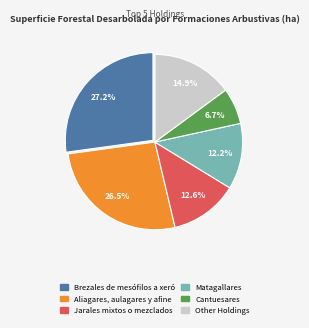

Does any single category account for the majority?

No